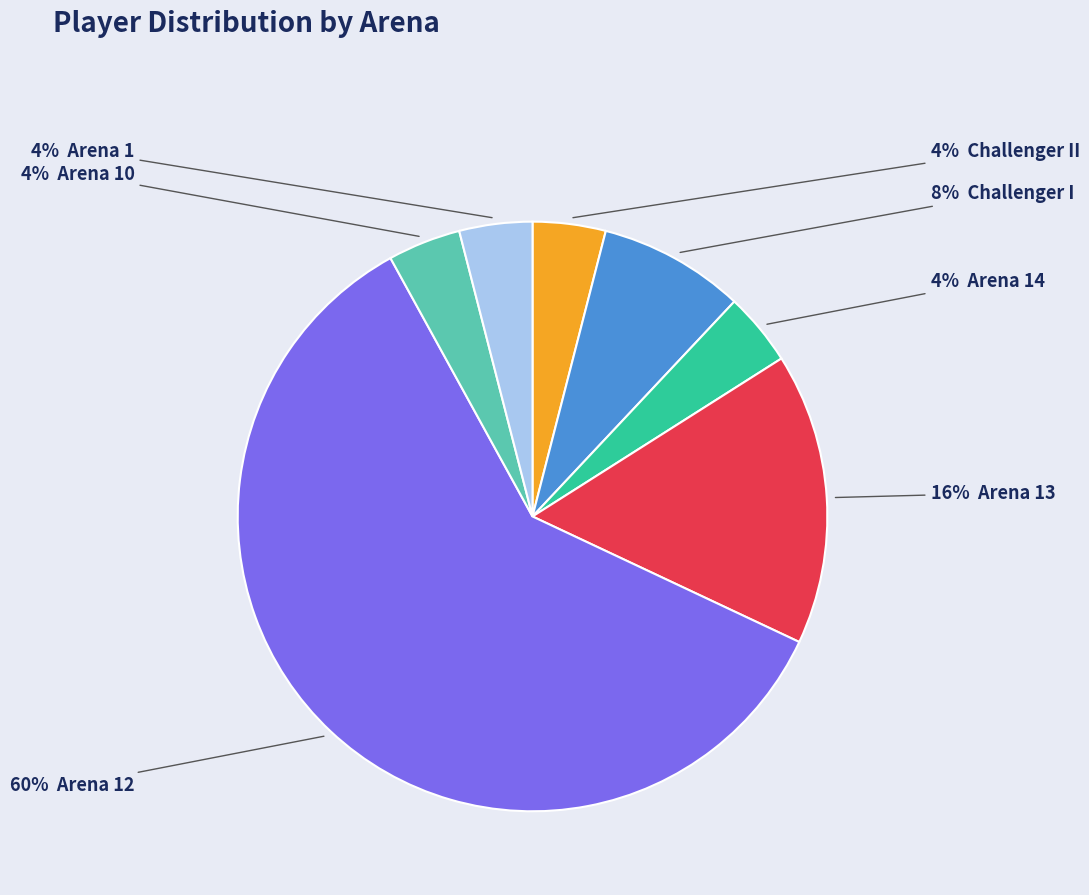

Is there any slice that represents more than half of the pie?

Yes